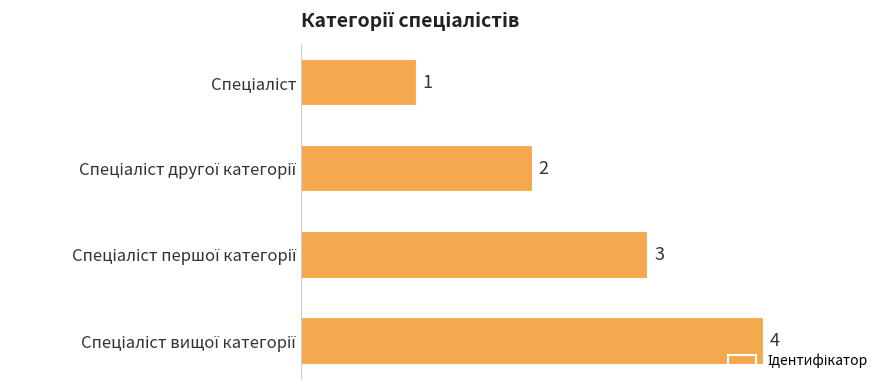

Does the chart contain any negative values?

No